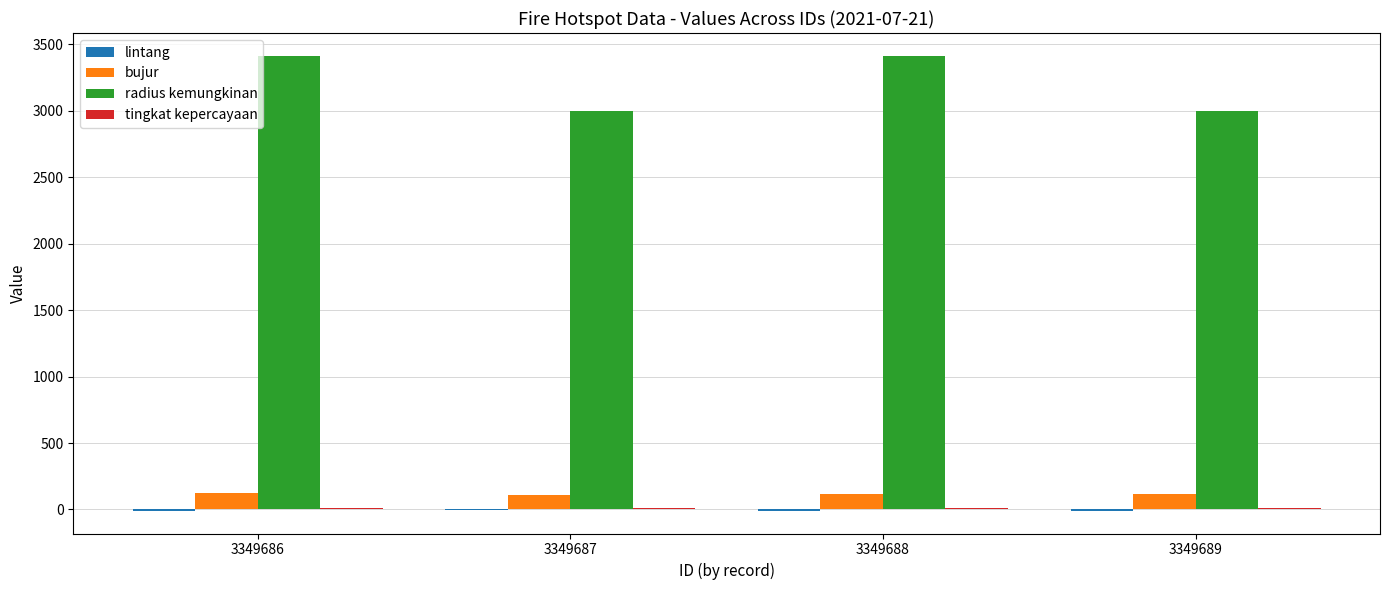

What is the sum of all bujur values?

466.9